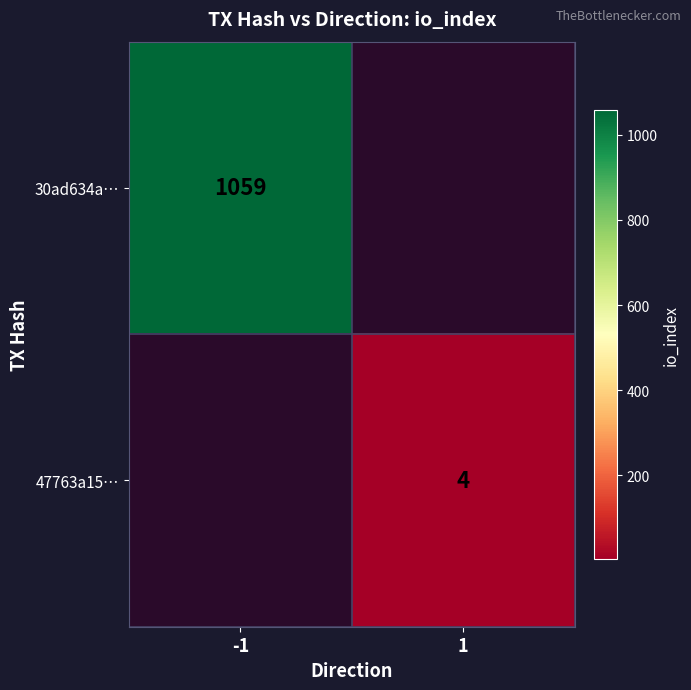

True or false: 47763a15… has a value of 6 at 1.

False